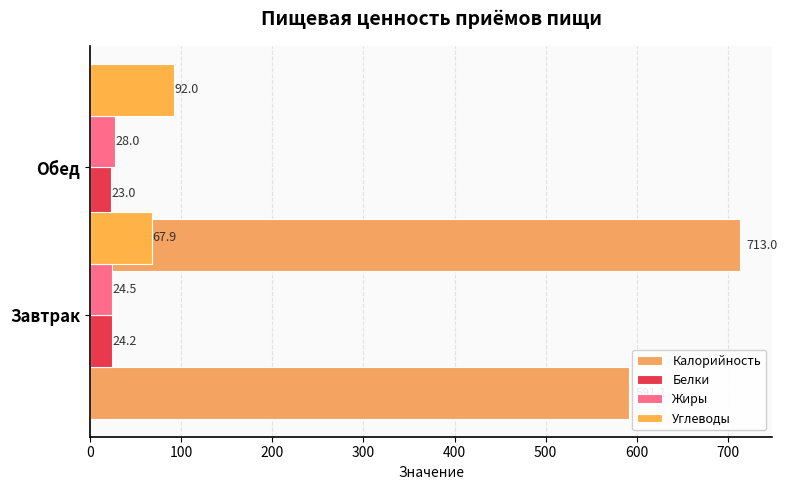

Is the value of Углеводы at 100 greater than the value of Калорийность at 100?

No